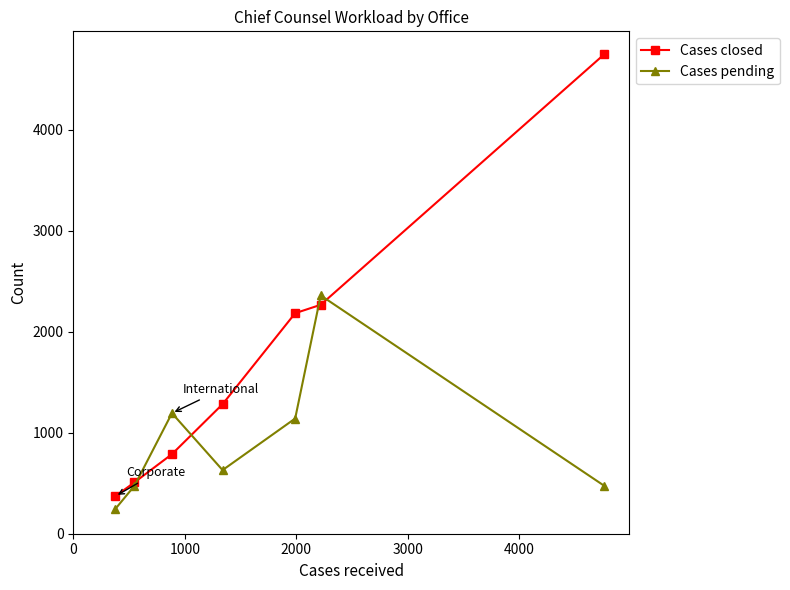

What are all the series names shown in the legend?

Cases closed, Cases pending